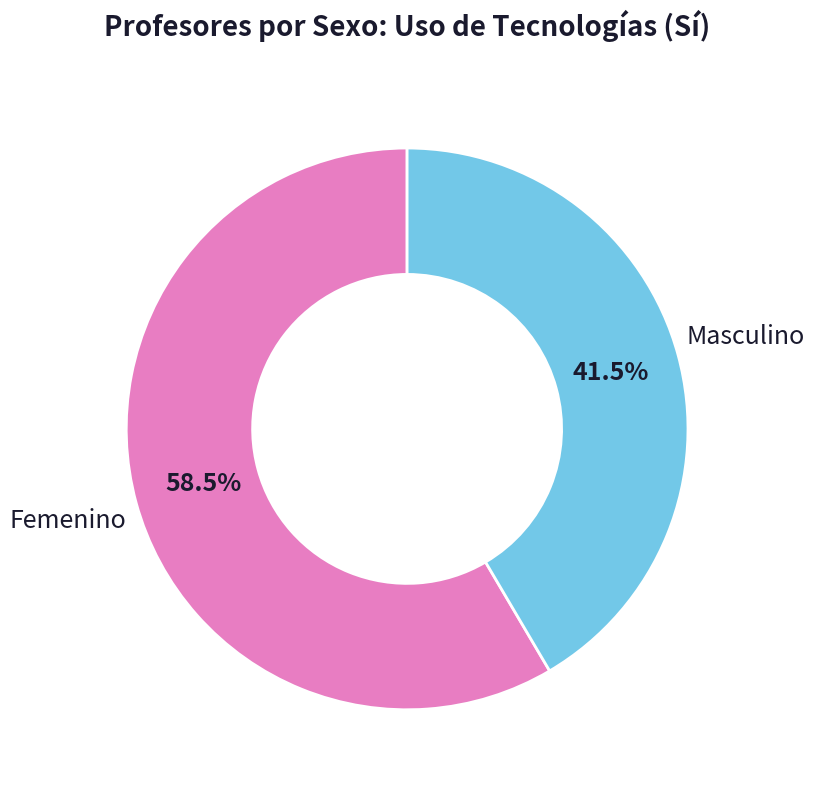

Which has a higher value, Masculino or Femenino?

Femenino